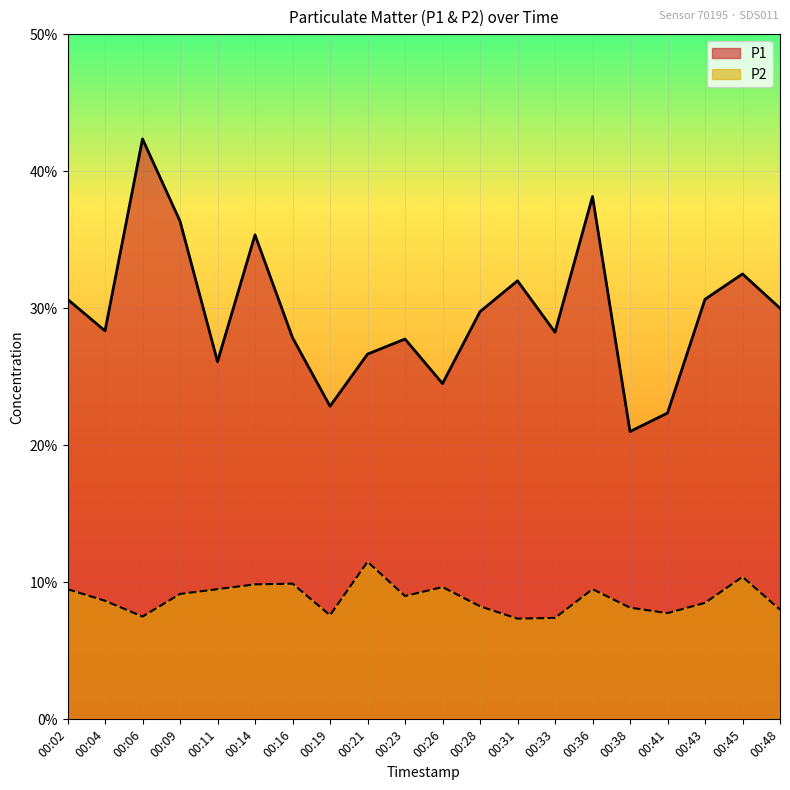

How many interior local peaks does the P2 series have?

5